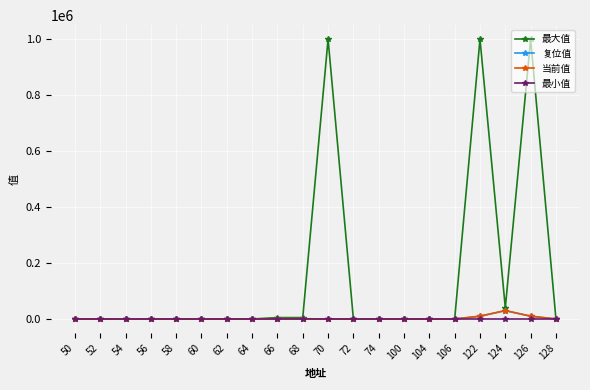

Which series has the largest total across all categories?

最大值